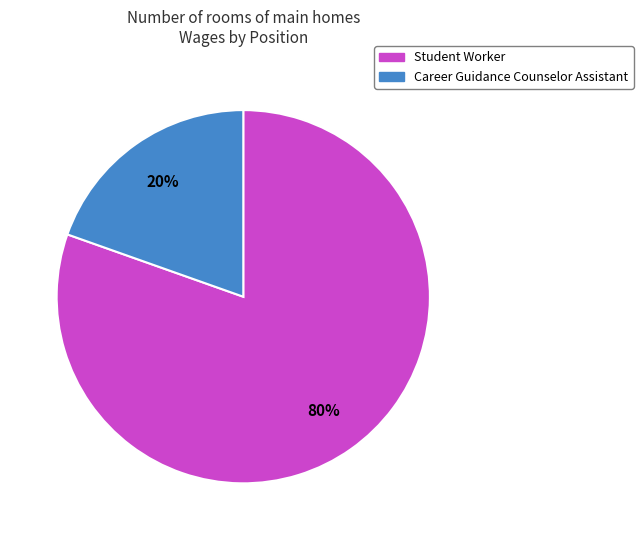

Is there any slice that represents more than half of the pie?

Yes